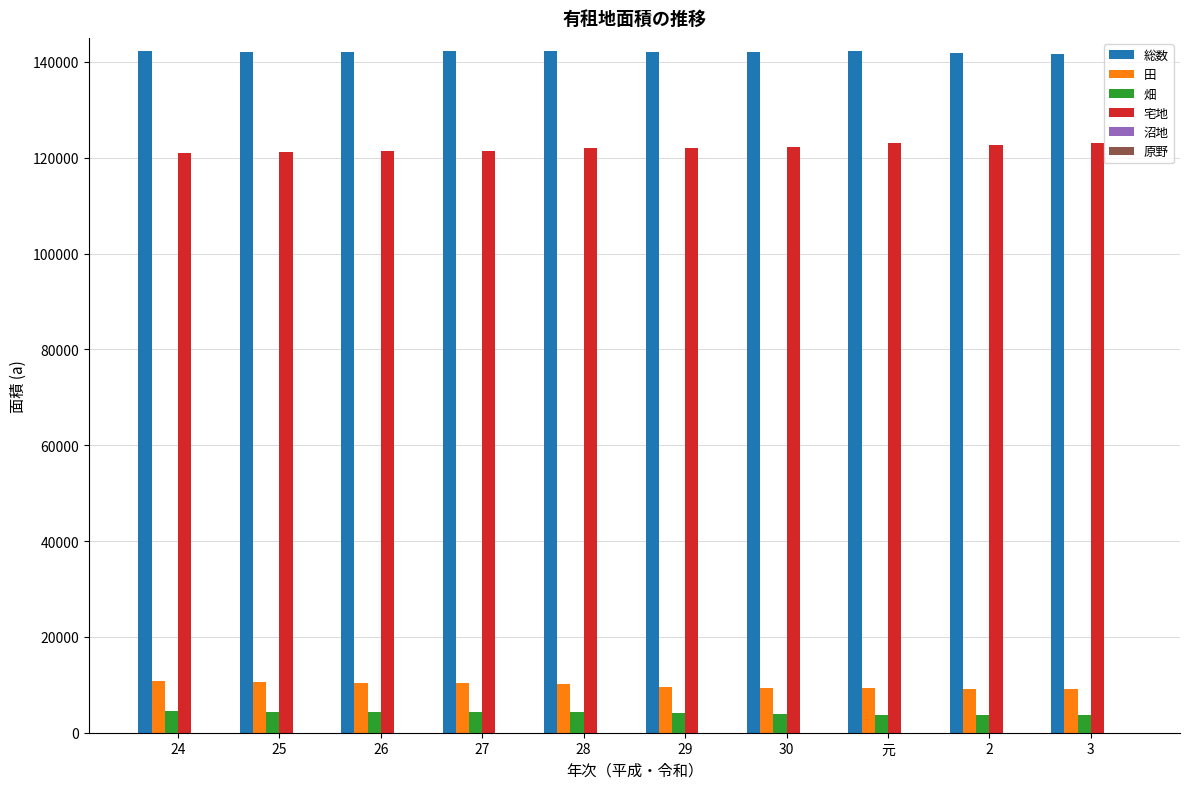

Is the value of 畑 at 元 greater than the value of 総数 at 29?

No